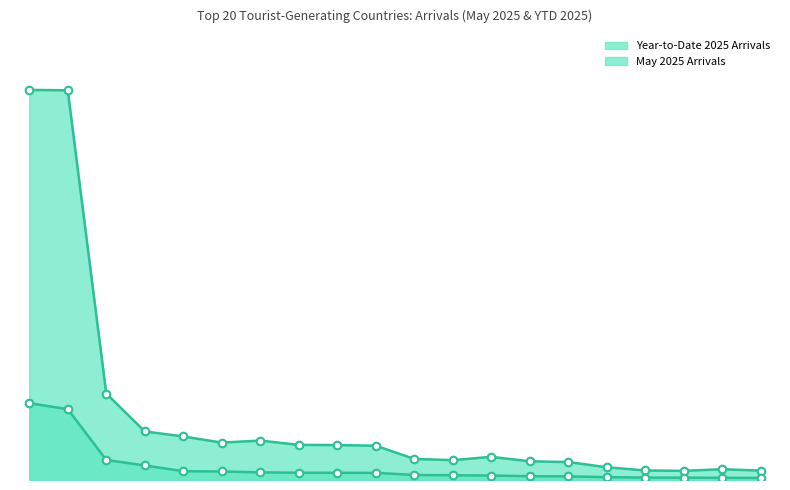

Which series has the largest total across all categories?

Year-to-Date 2025 Arrivals